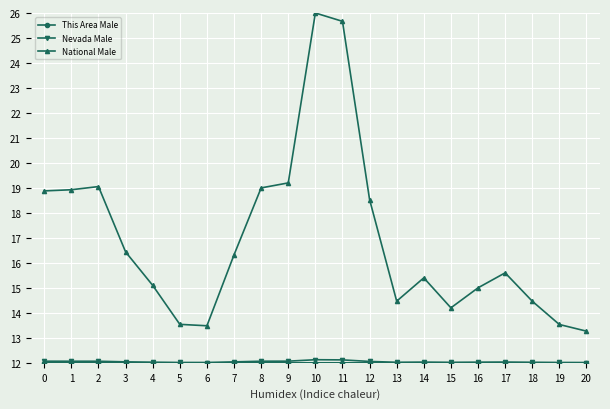

At which category is the sum across all series the highest?

10